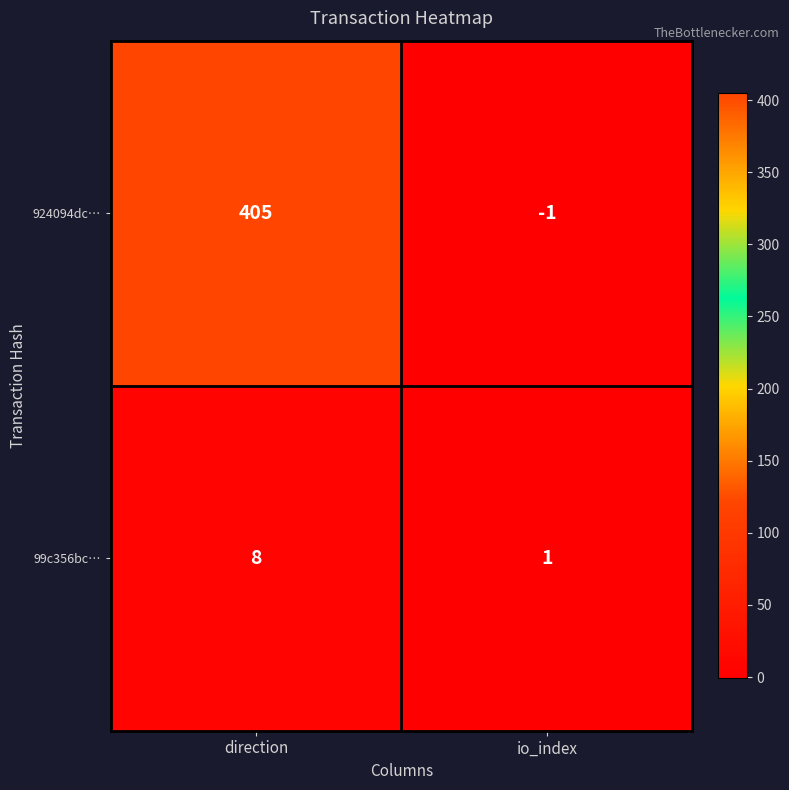

At which category does the chart reach its minimum across all series?

io_index